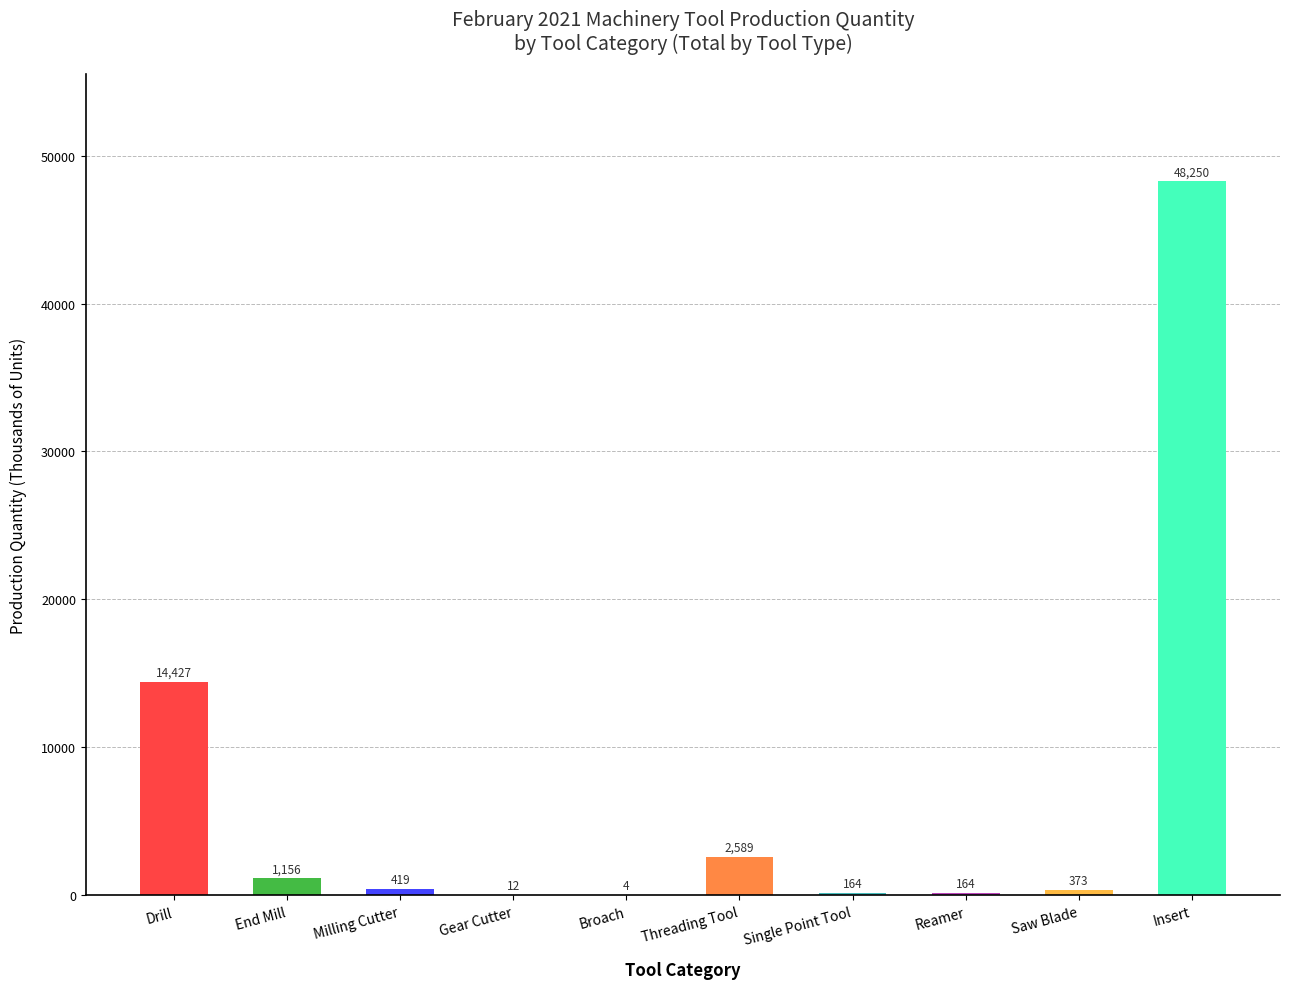

Approximately how many times larger is the value at End Mill compared to Single Point Tool?

7.0